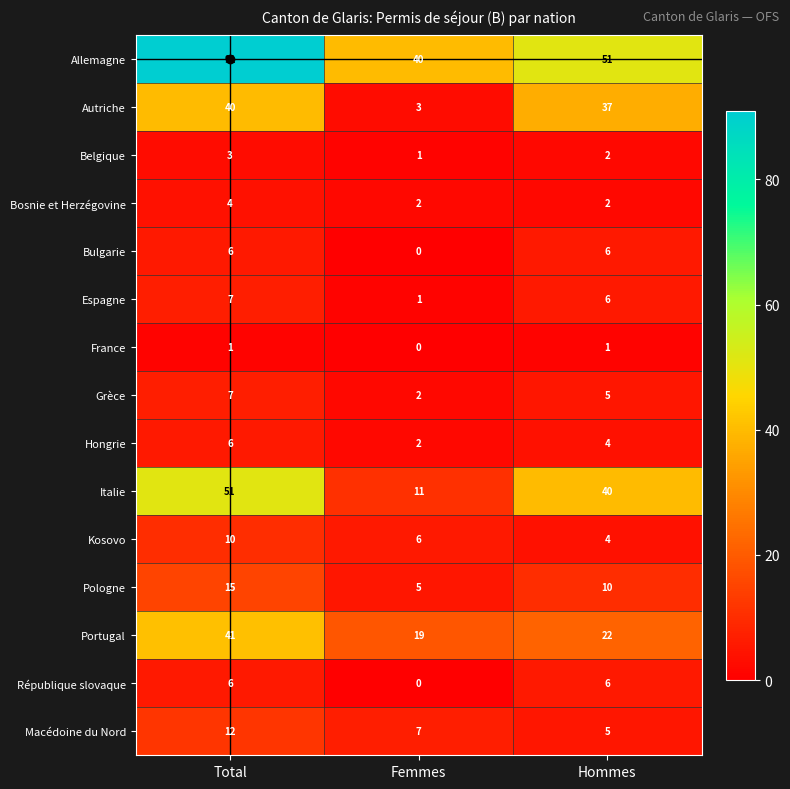

Count the number of data series in this chart.

15